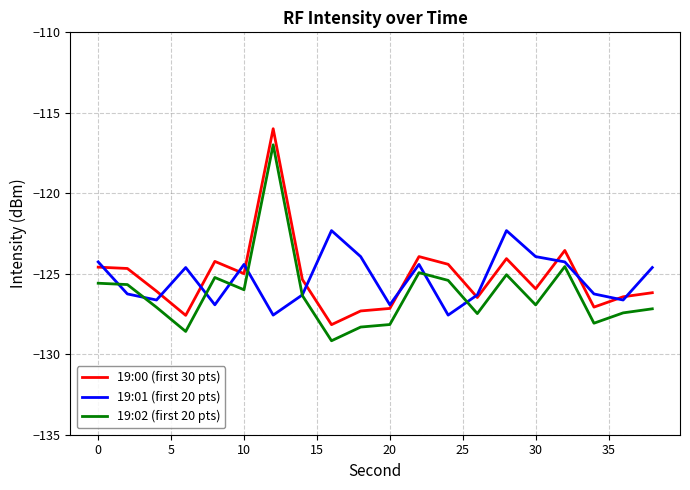

True or false: 19:02 (first 20 pts) and 19:00 (first 30 pts) intersect in this chart.

False